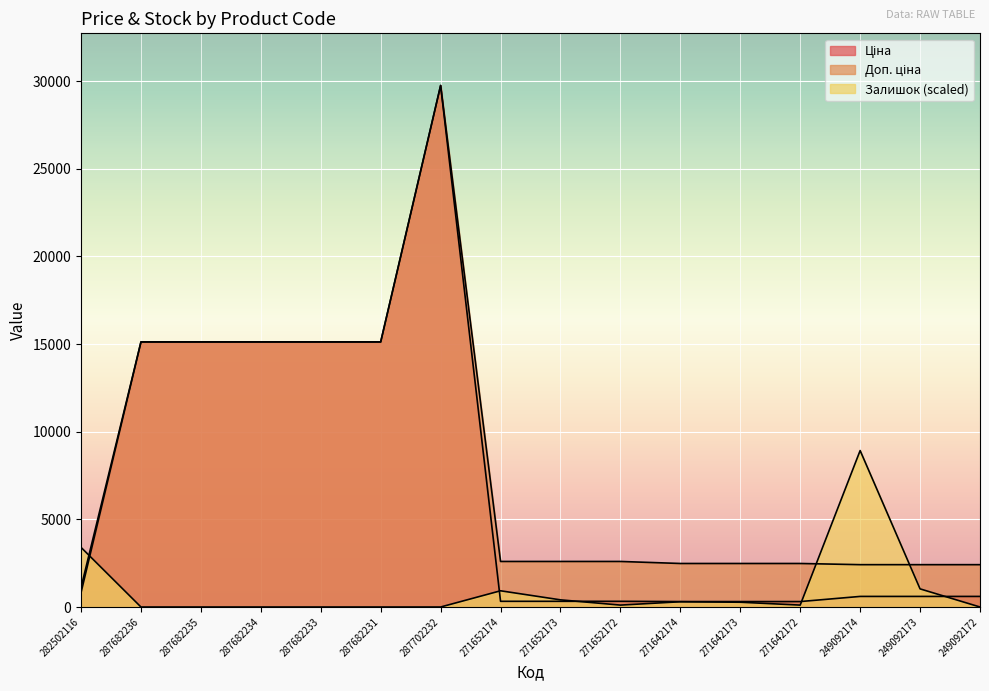

What is the label of the 15th point from the right?

287682236